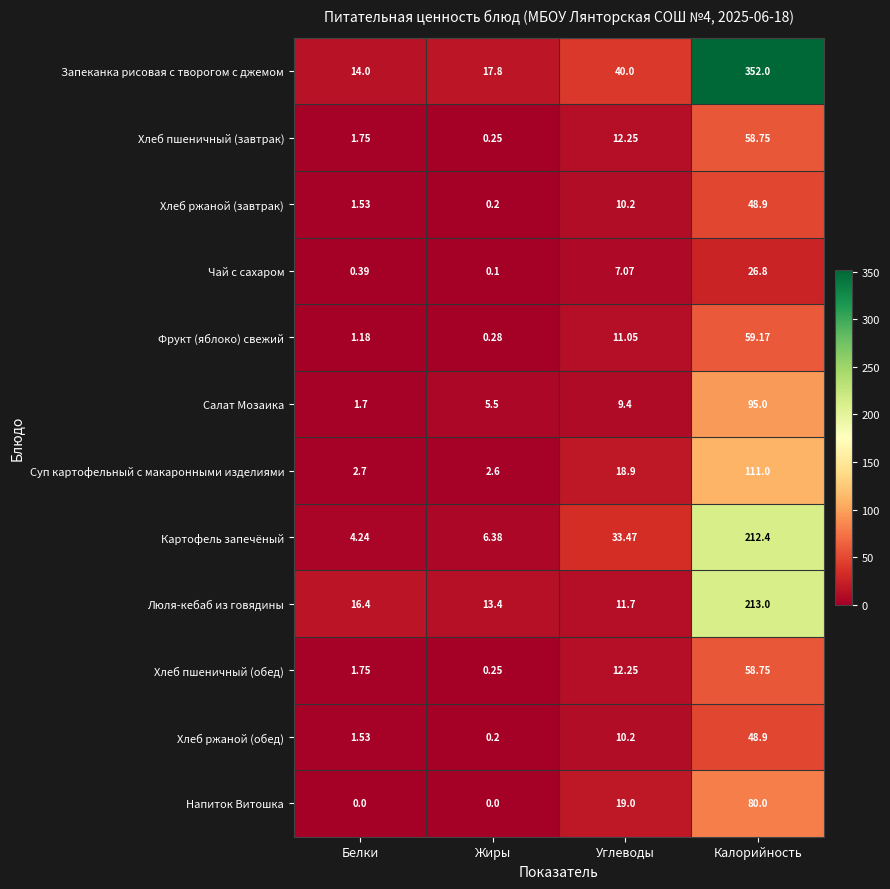

Rank the categories by Люля-кебаб из говядины value from lowest to highest.

Углеводы, Жиры, Белки, Калорийность